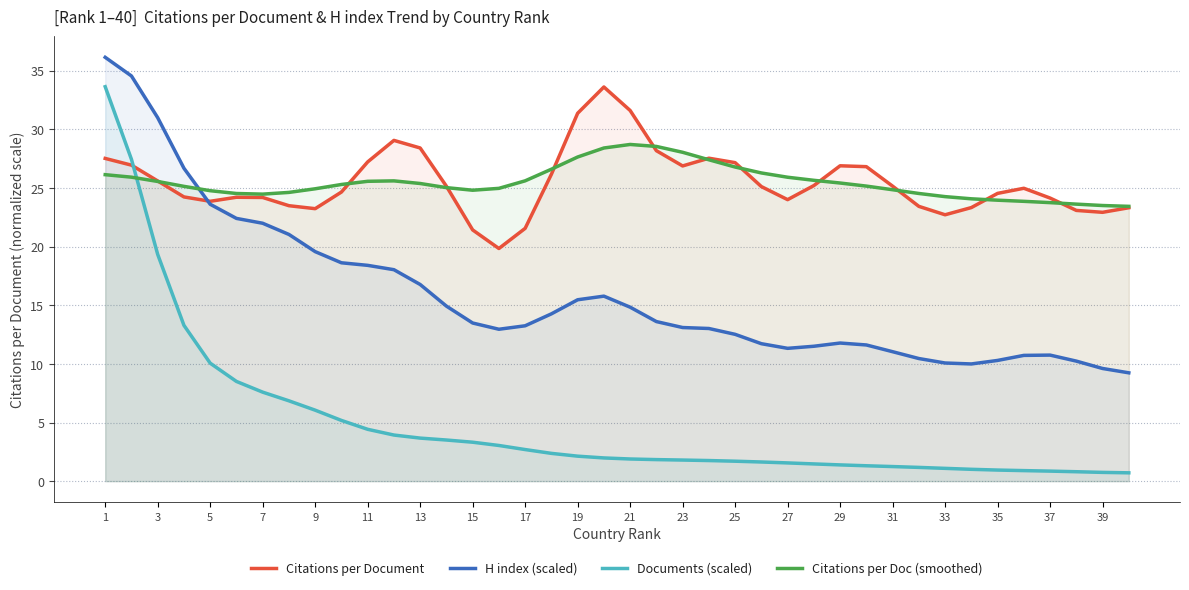

What is the approximate value of Documents (scaled) at 21?

1.9